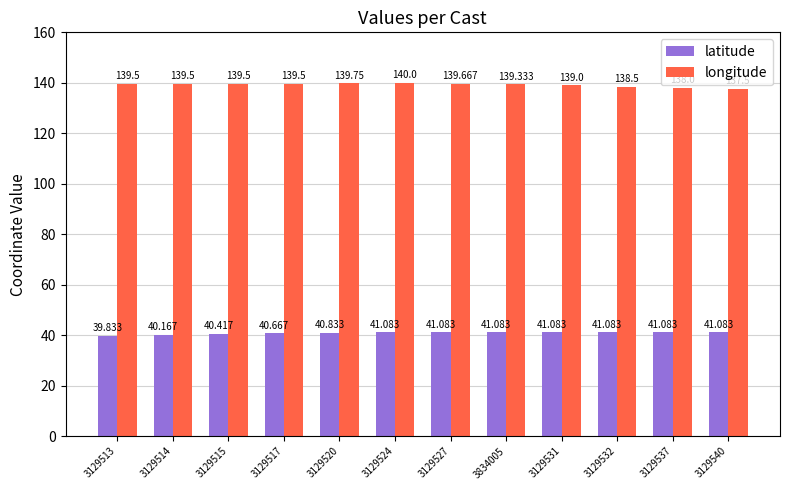

What is the value of the latitude bar at the 2nd from the left?

40.2